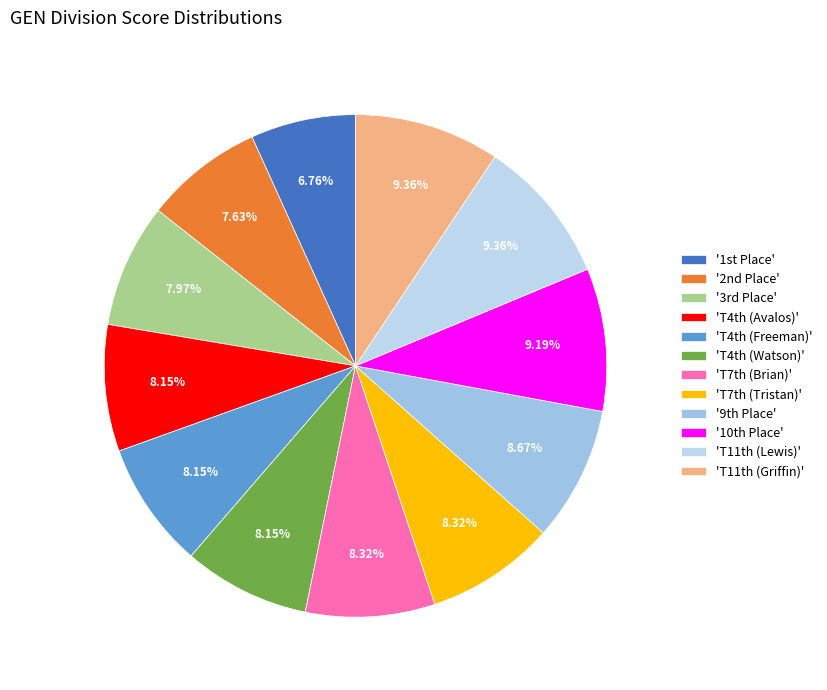

Is there any slice that represents more than half of the pie?

No